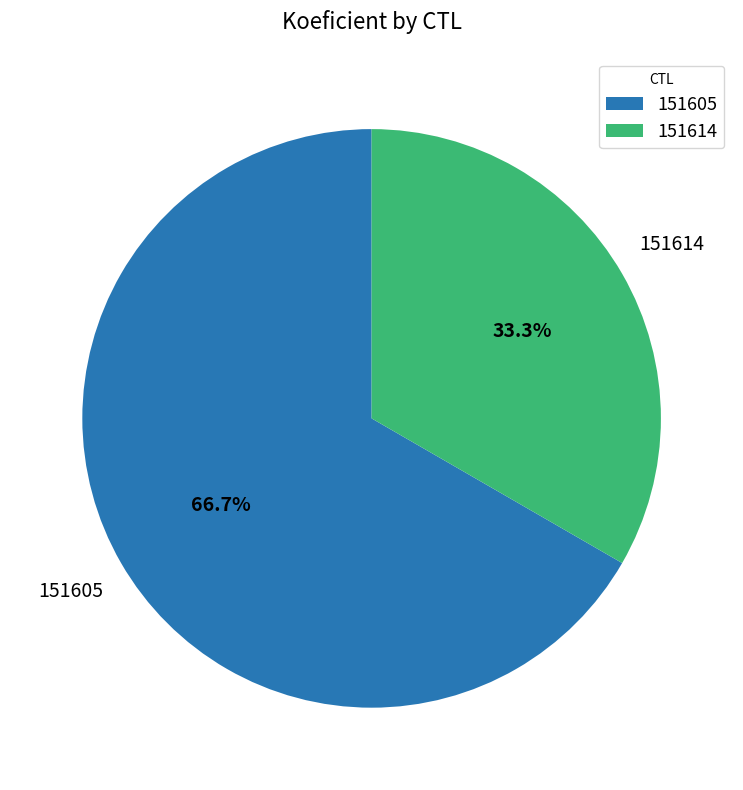

To the nearest percent, what is the difference between the largest and smallest slice percentages?

33%